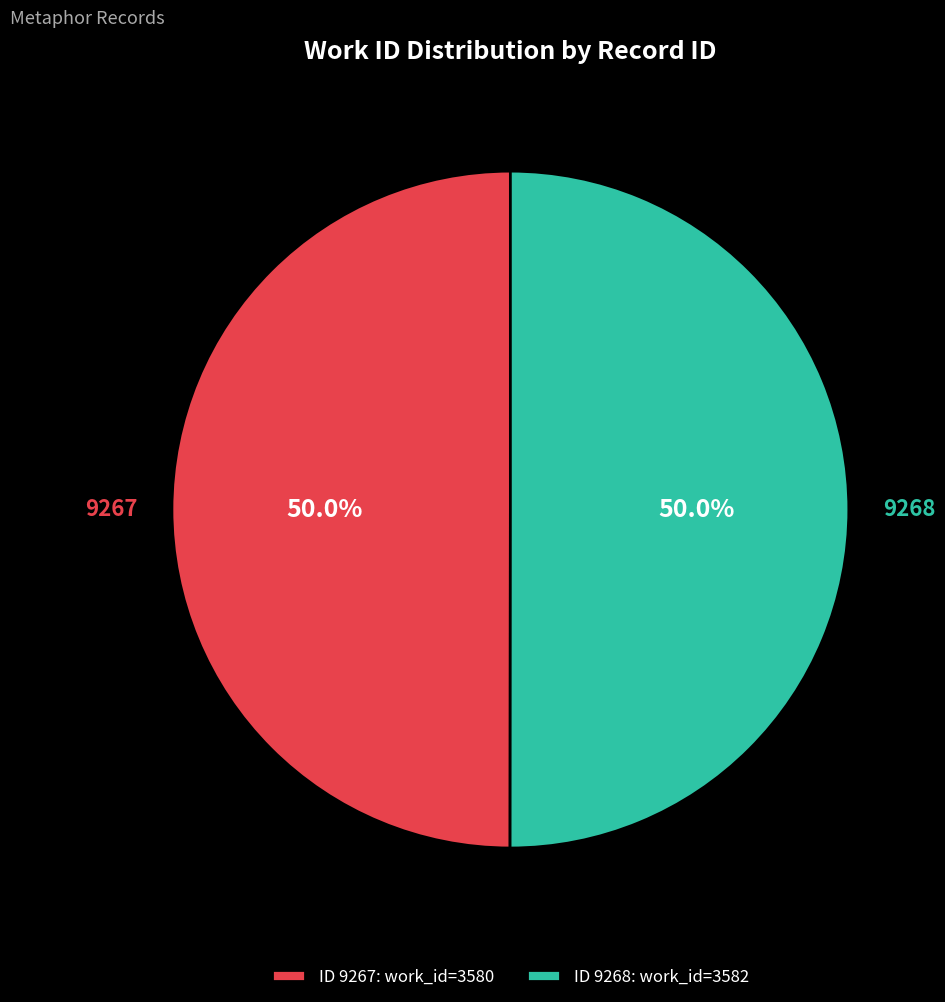

True or false: 9268 accounts for 39% of the total.

False